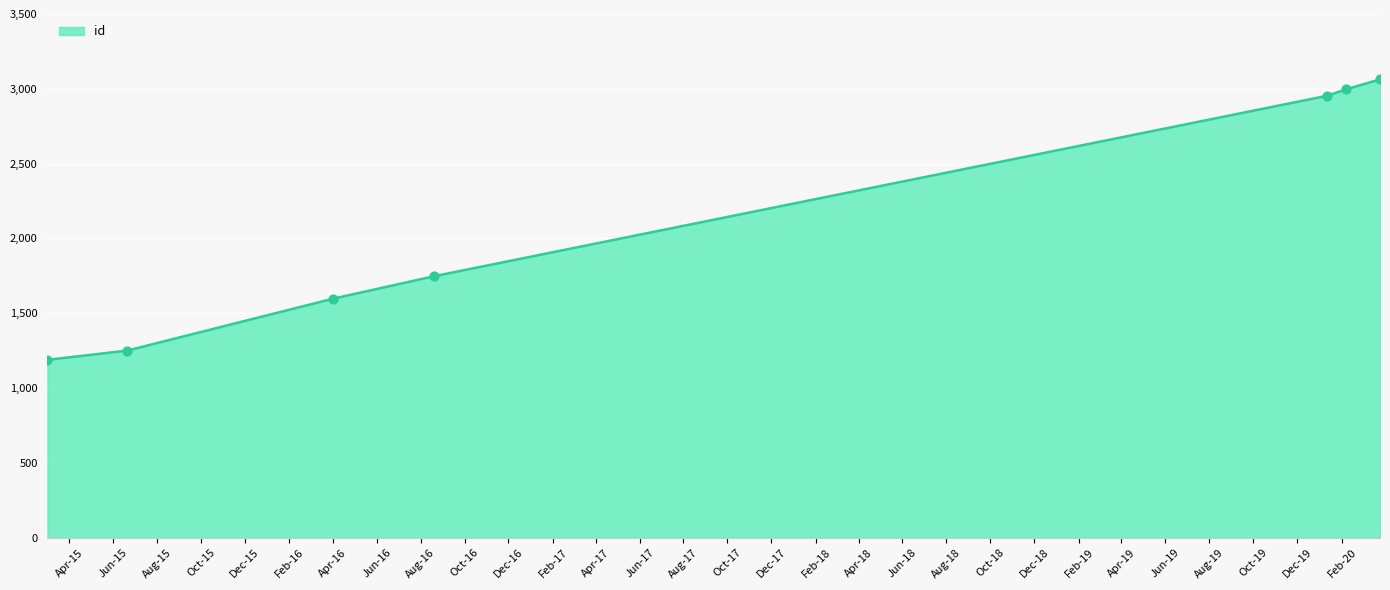

What is the average value?

2114